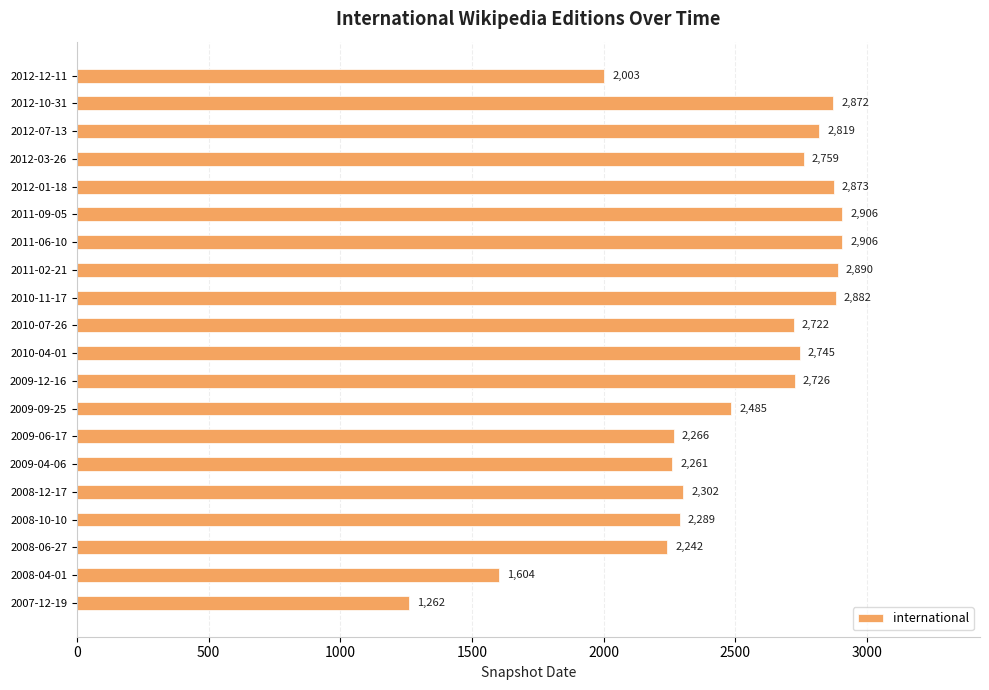

The value at 2008-10-10 is 2289. True or false?

True